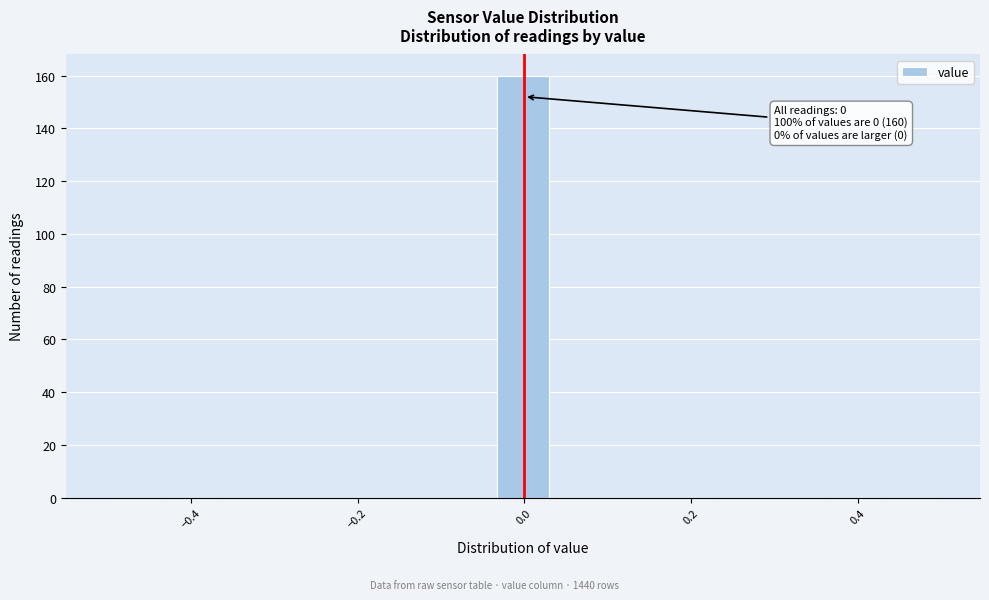

Around what value on the x-axis is the tallest bar? Give the approximate position of its centre, as read against the axis.

0.00